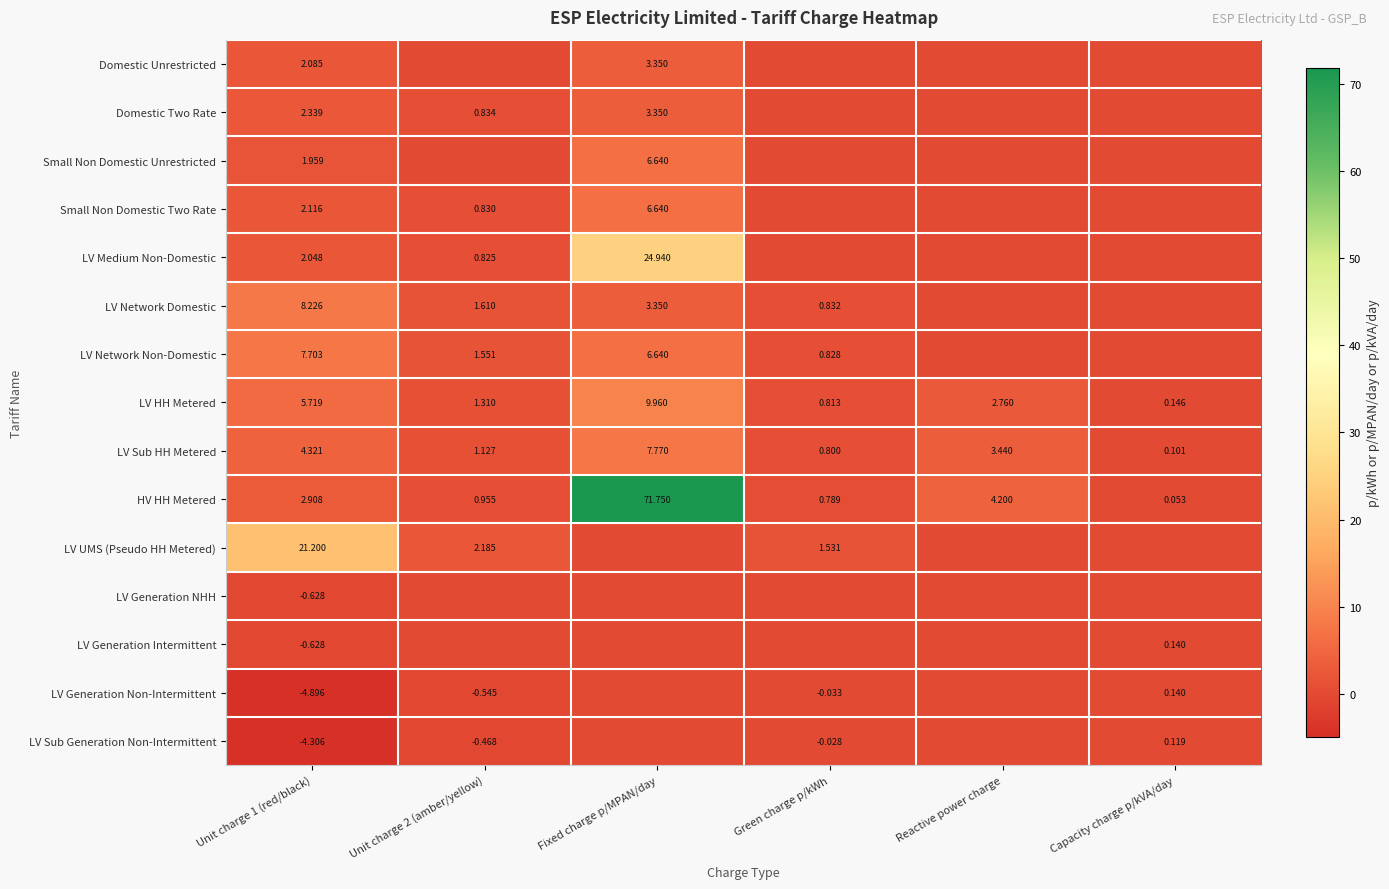

Is the value of Small Non Domestic Unrestricted at Unit charge 2 (amber/yellow) greater than the value of HV HH Metered at Capacity charge p/kVA/day?

No